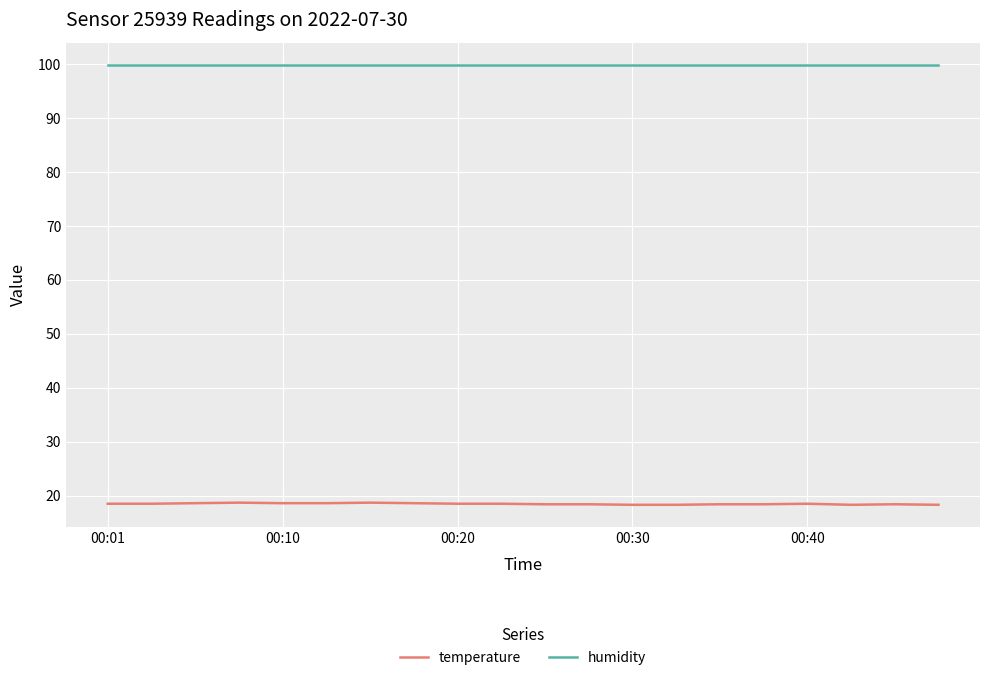

True or false: temperature and humidity intersect in this chart.

False